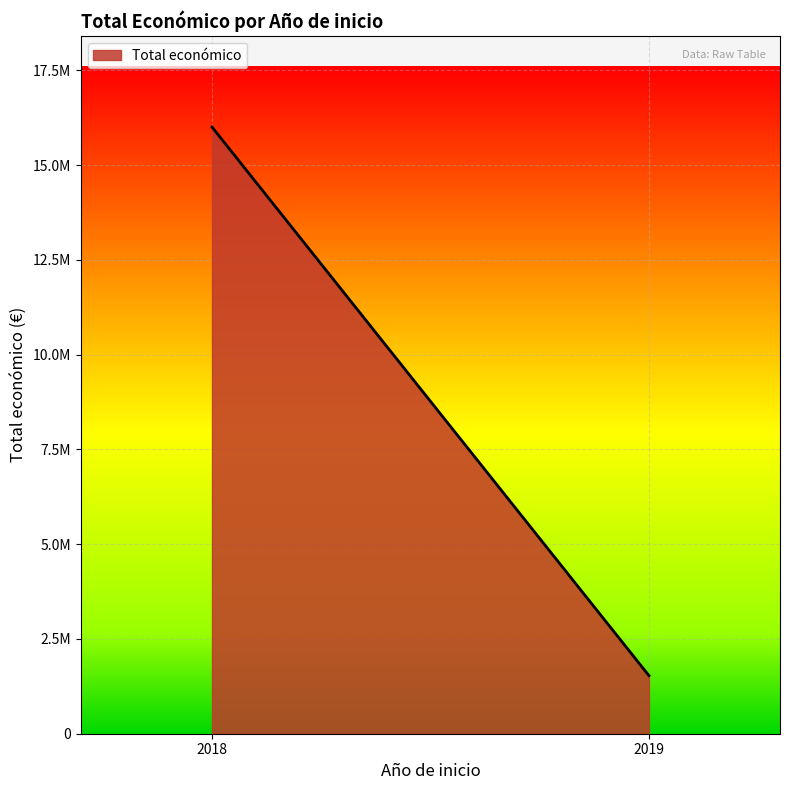

Rank the categories by value from highest to lowest.

2018, 2019